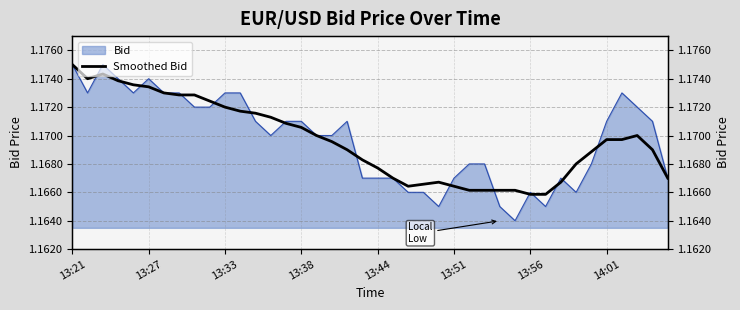

Reading left to right, transcribe all the data shown in this chart.

1.2	1.2	1.2	1.2	1.2	1.2	1.2	1.2	1.2	1.2	1.2	1.2	1.2	1.2	1.2	1.2	1.2	1.2	1.2	1.2	1.2	1.2	1.2	1.2	1.2	1.2	1.2	1.2	1.2	1.2	1.2	1.2	1.2	1.2	1.2	1.2	1.2	1.2	1.2	1.2